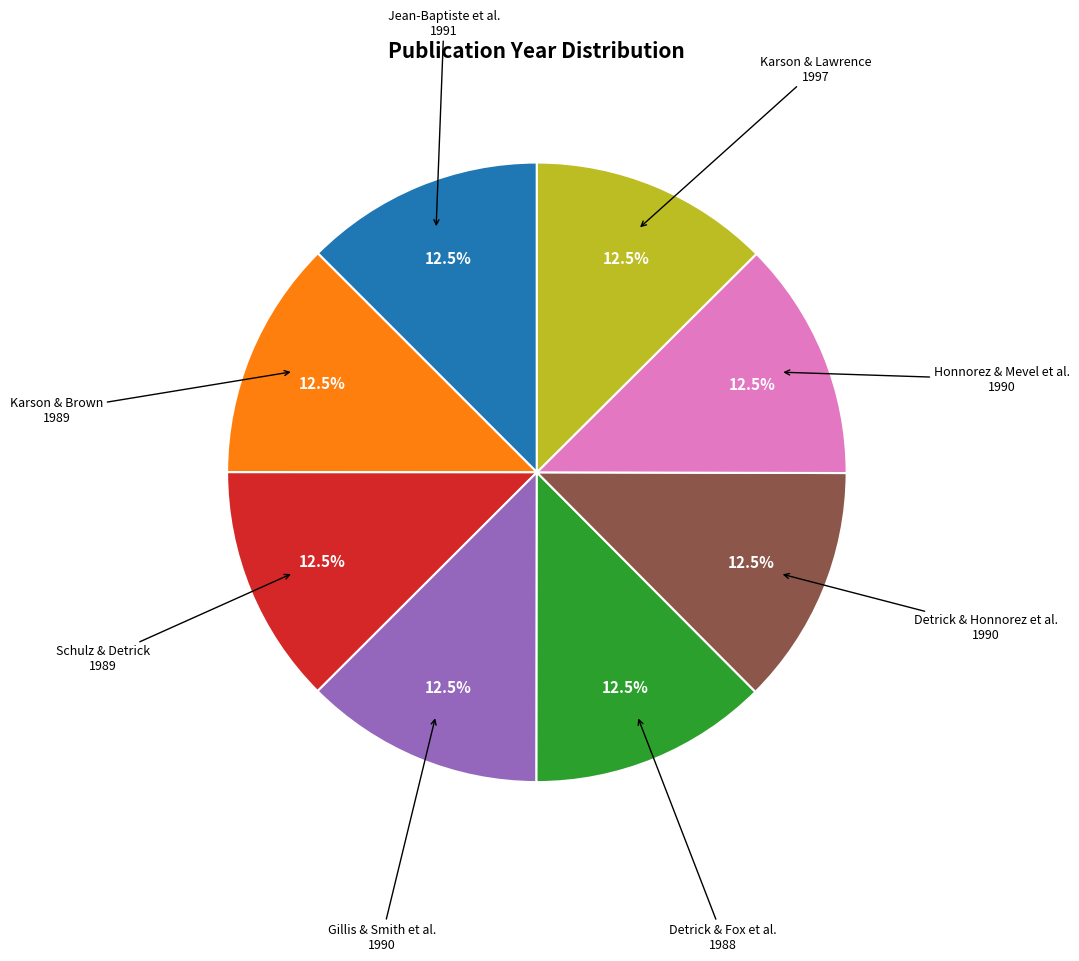

Is there any slice that represents more than half of the pie?

No